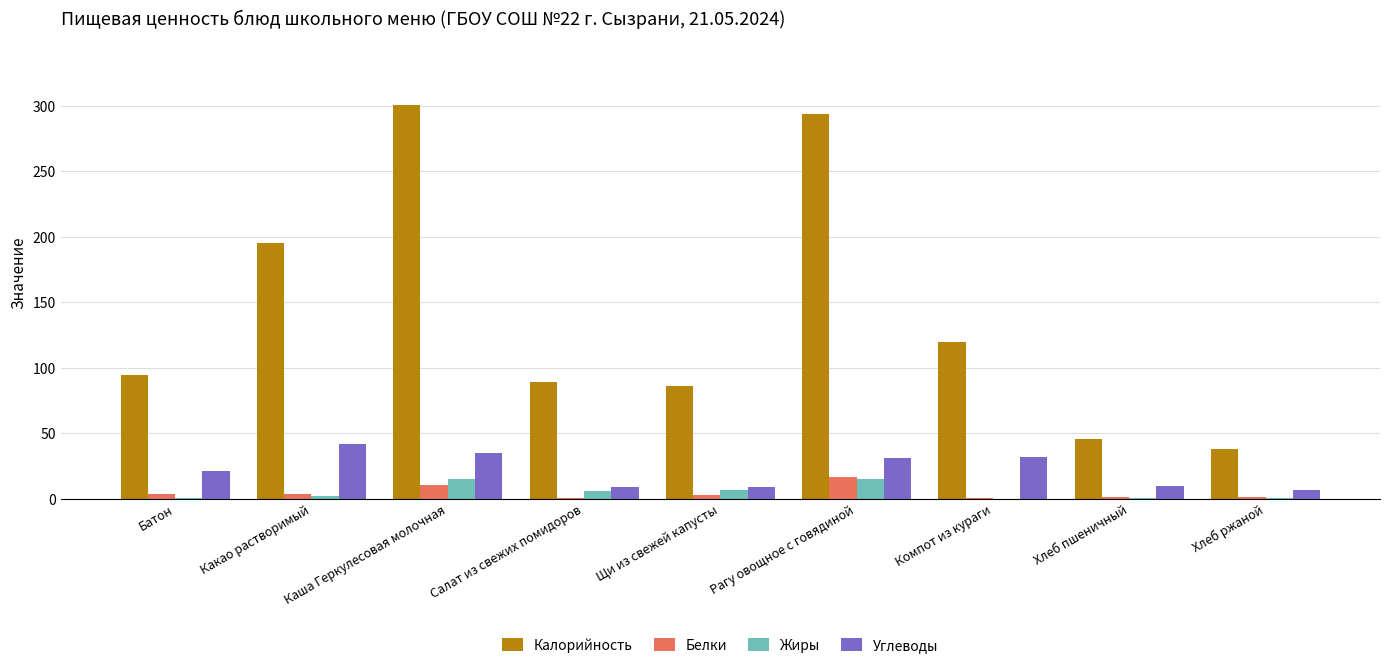

Does the chart contain stacked bars?

No